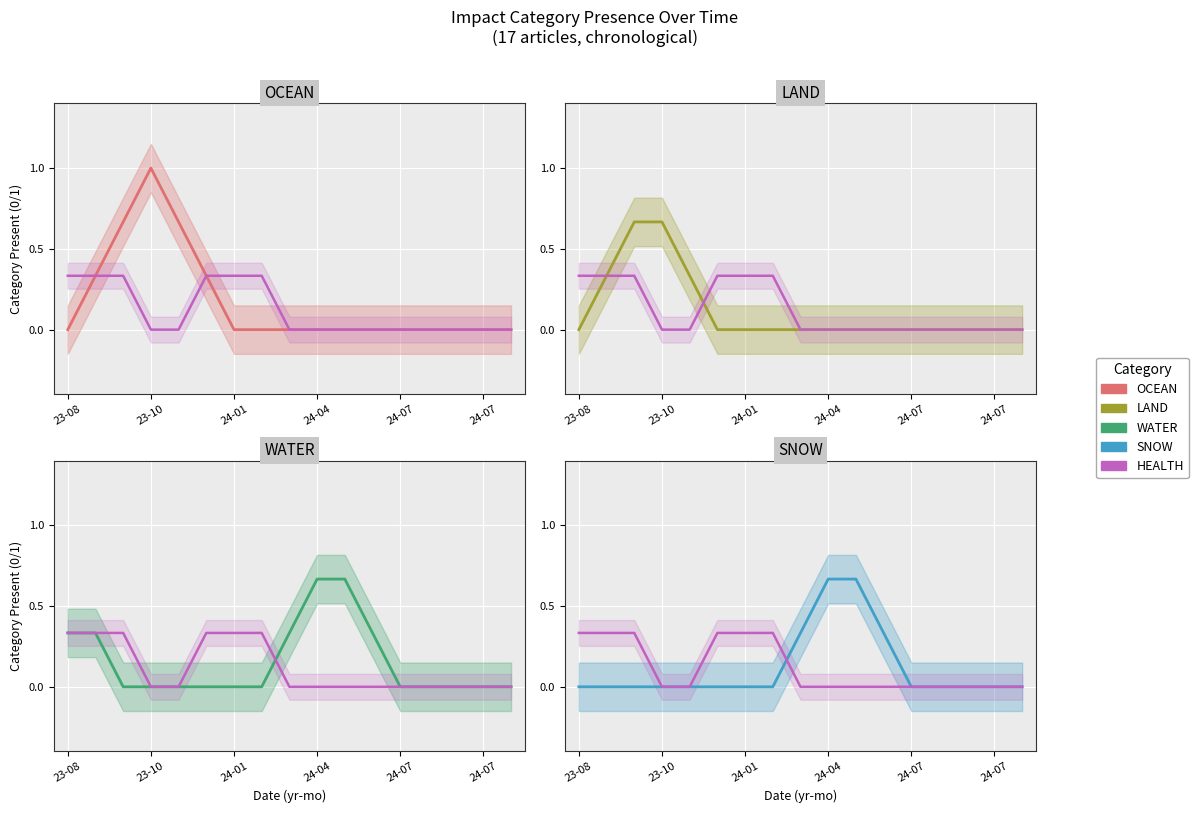

What is the average value of the HEALTH series?

0.1